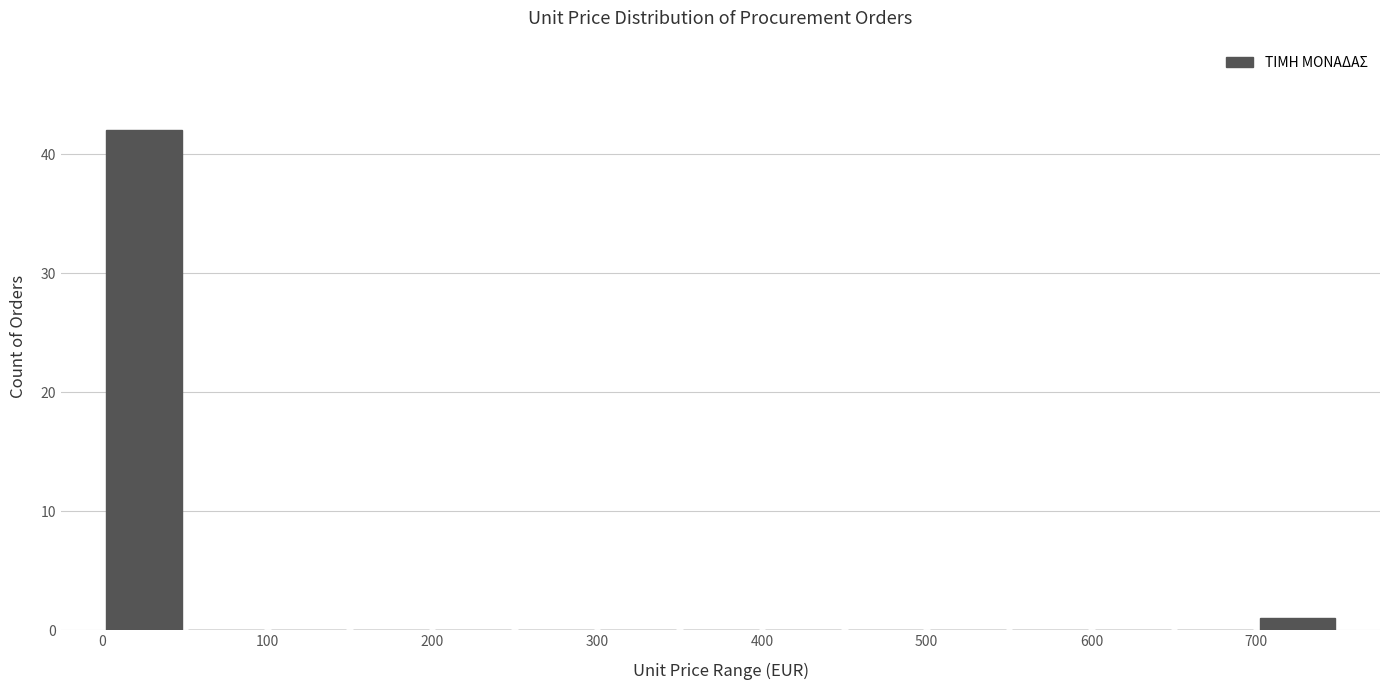

How tall is the bar that spans 700 to 750 on the x-axis? The values are not printed on the chart, so give them approximately, as read against the axis.

1